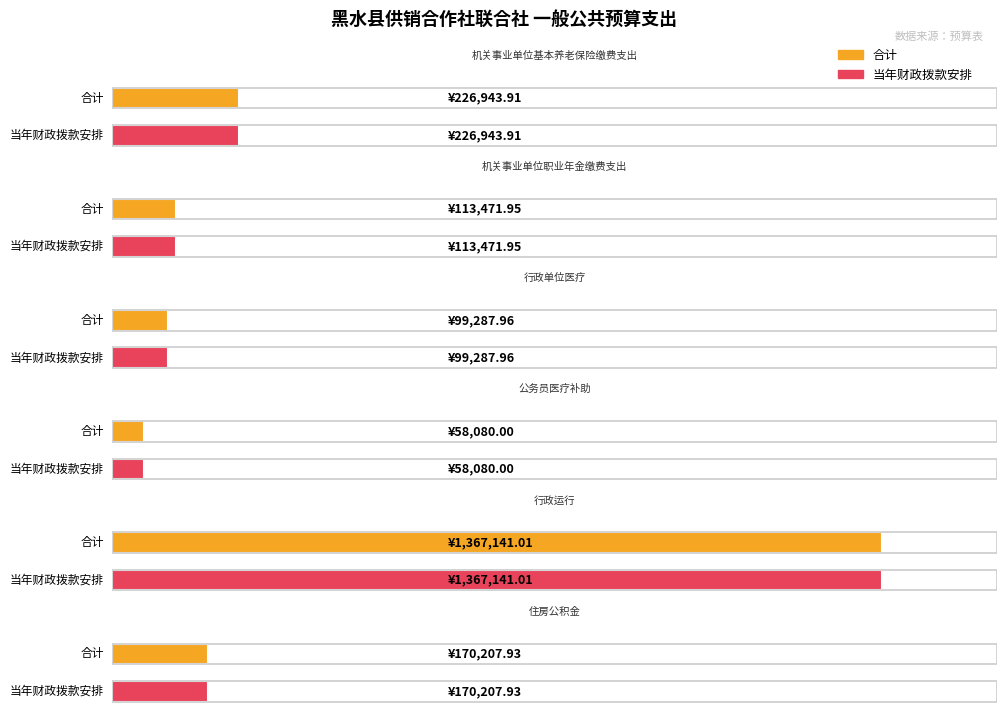

List the labels in order of 当年财政拨款安排 value, smallest first.

公务员医疗补助, 行政单位医疗, 机关事业单位职业年金缴费支出, 住房公积金, 机关事业单位基本养老保险缴费支出, 行政运行